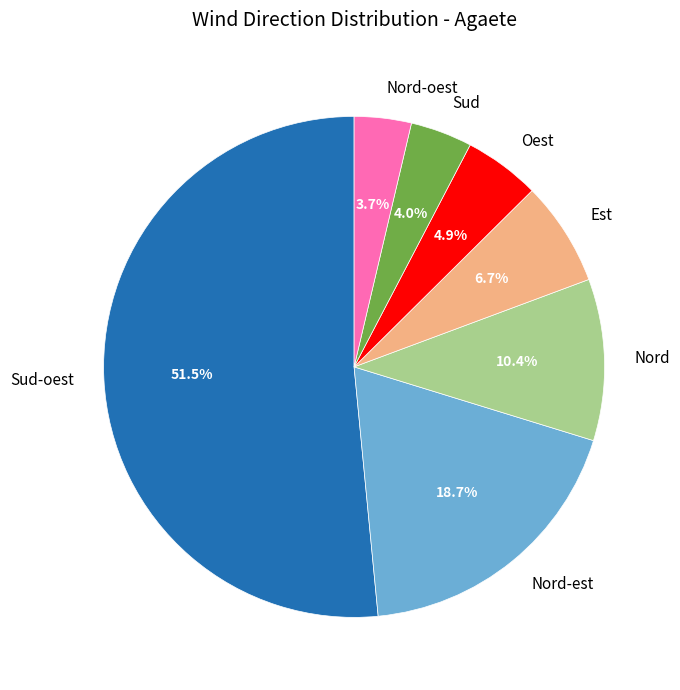

What is the ratio of the value at Nord to the value at Nord-est?

0.6